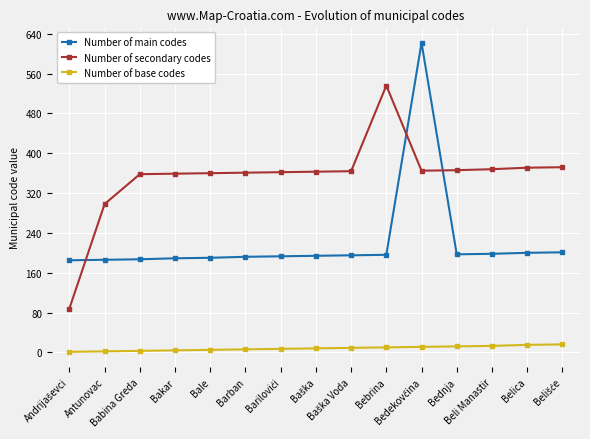

At which label does Number of secondary codes reach its peak?

Bebrina